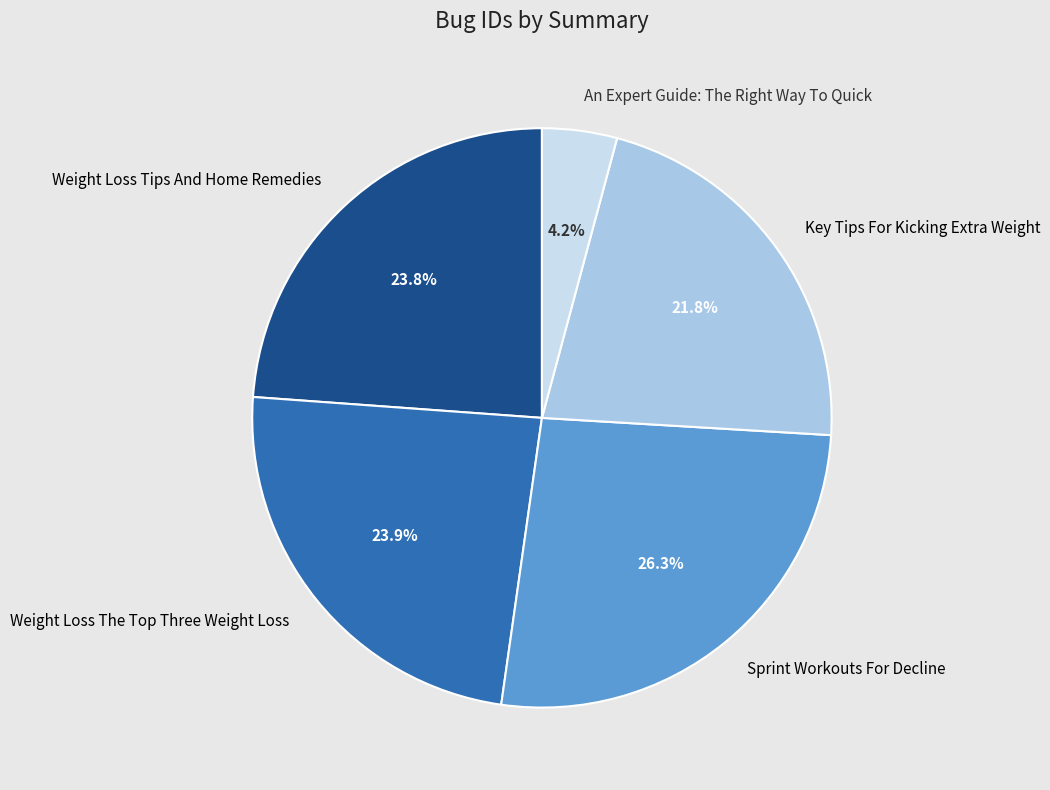

True or false: Sprint Workouts For Decline accounts for 26% of the total.

True